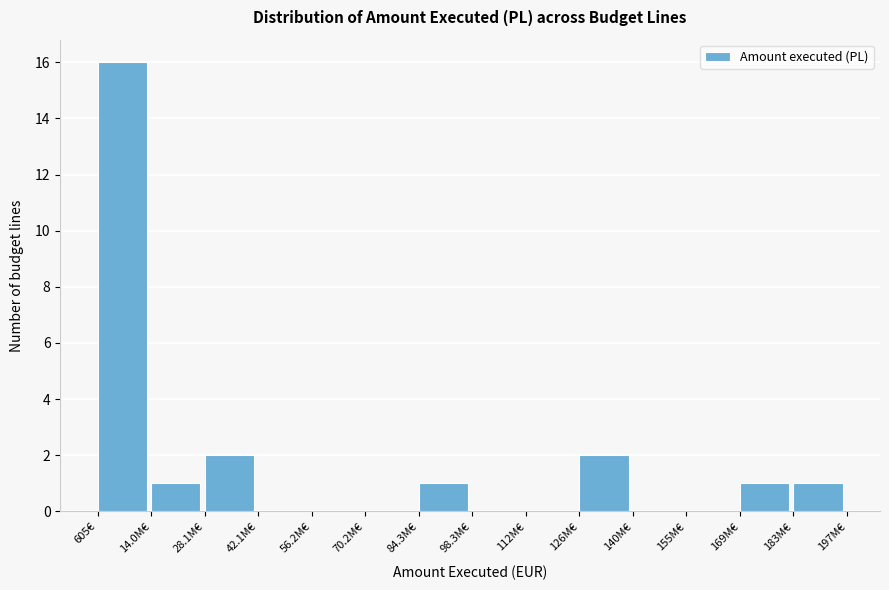

Reading left to right, what are all the values shown in this chart?

605€=16	14.0M€=1	28.1M€=2	42.1M€=0	56.2M€=0	70.2M€=0	84.3M€=1	98.3M€=0	112M€=0	126M€=2	140M€=0	155M€=0	169M€=1	183M€=1